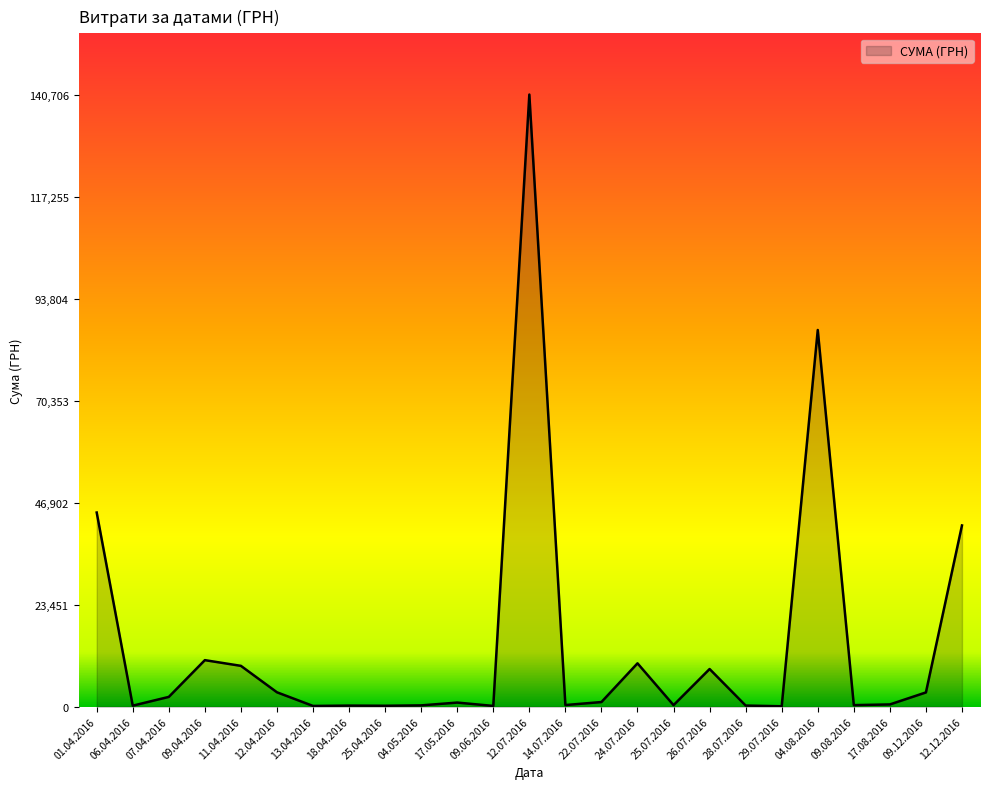

What is the average value?

14661.1